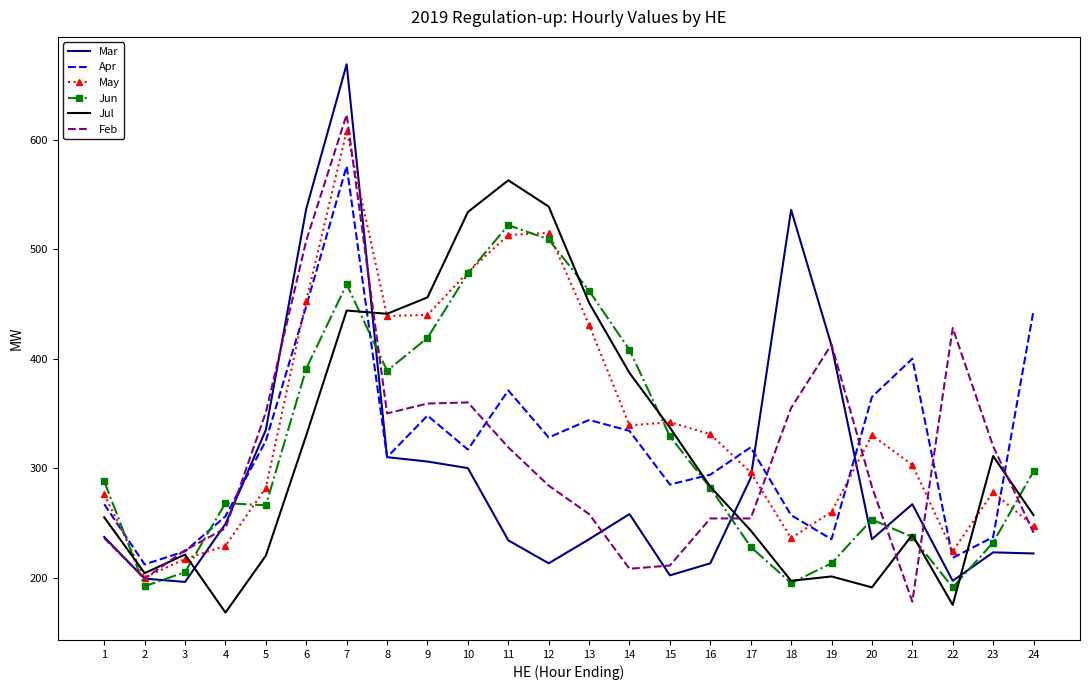

True or false: Mar and Apr cross at least once.

True